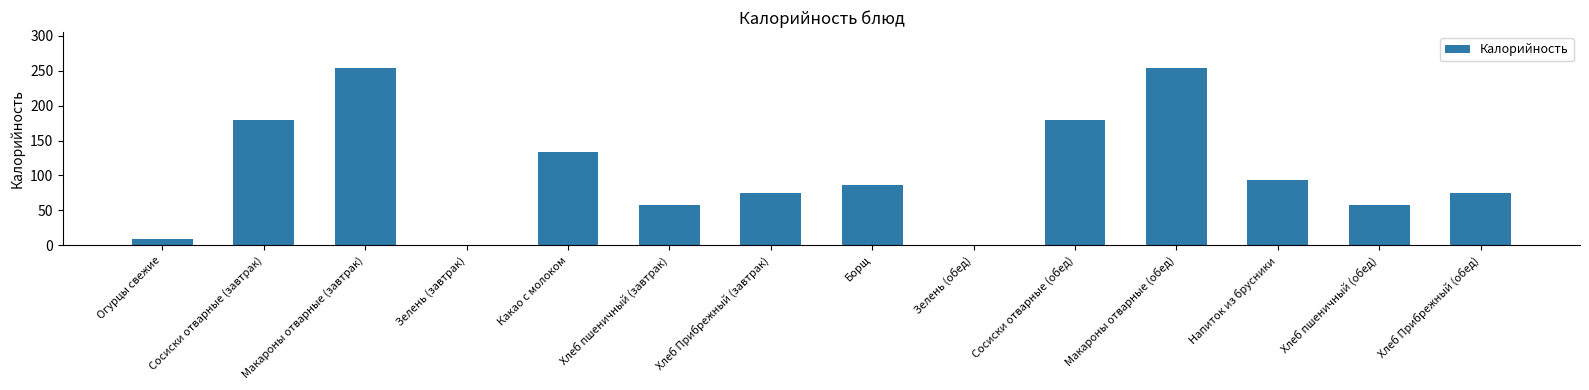

The chart shows a value of 106.0 at Хлеб Прибрежный (обед). True or false?

False